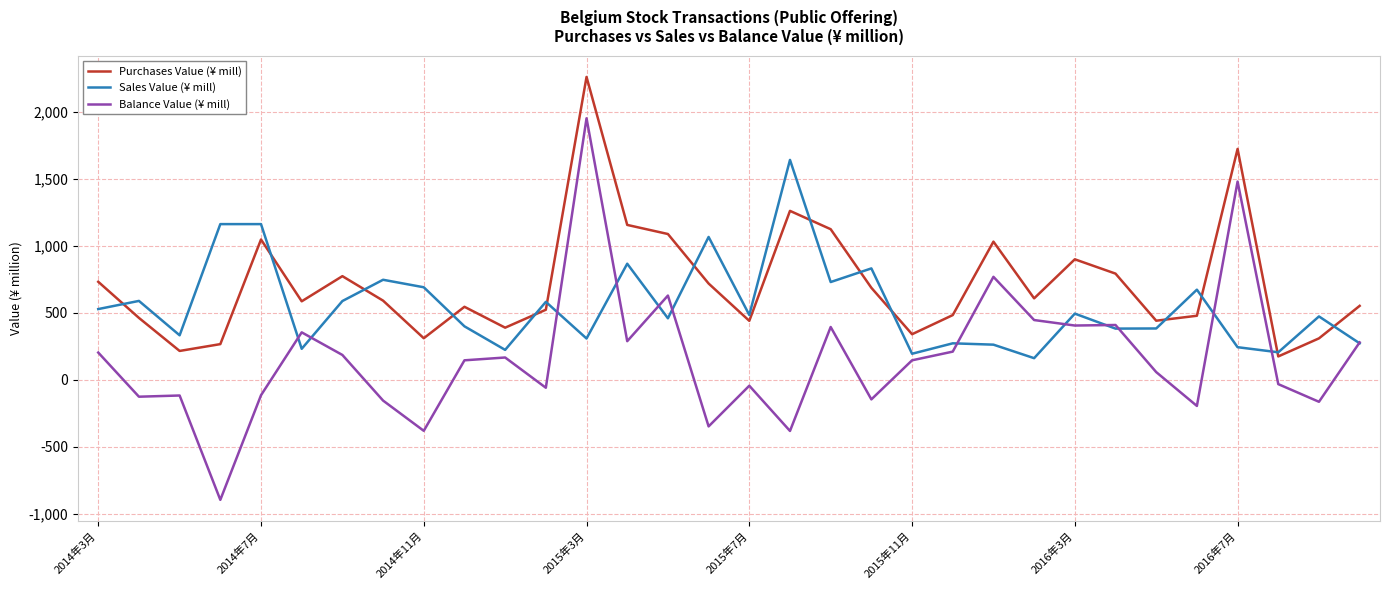

Which series has the largest total across all categories?

Purchases Value (¥ mill)